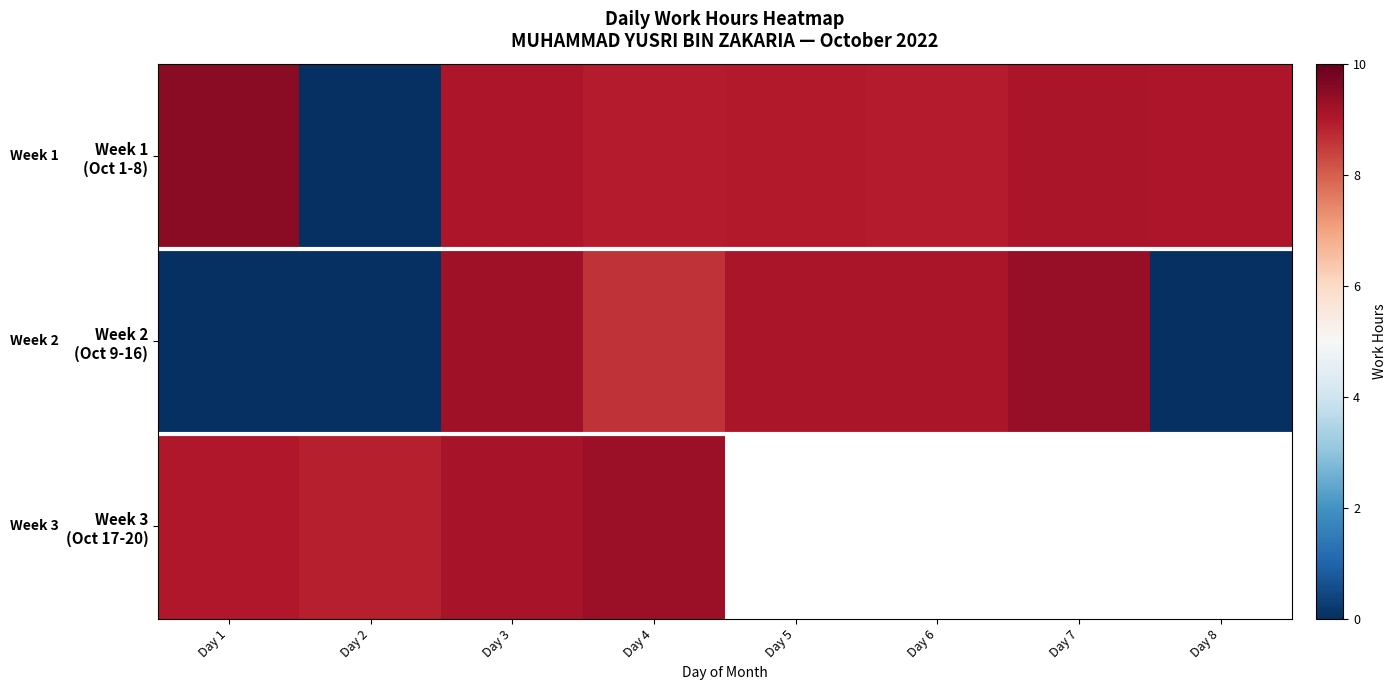

What is the difference between the highest and lowest values at Day 7?

0.3